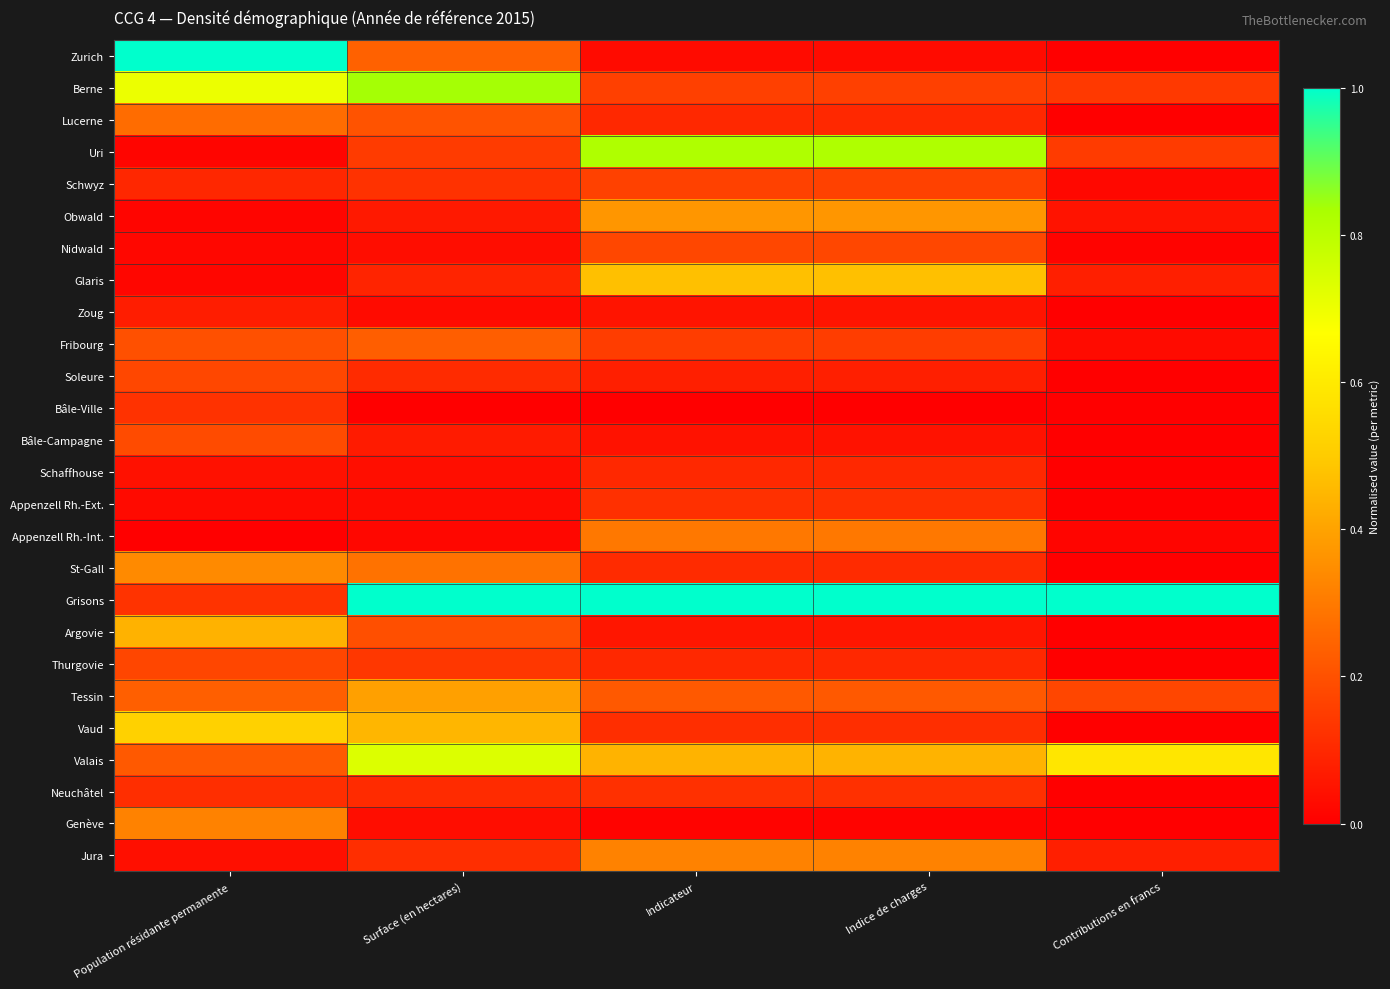

What is the greatest value displayed?

1.0